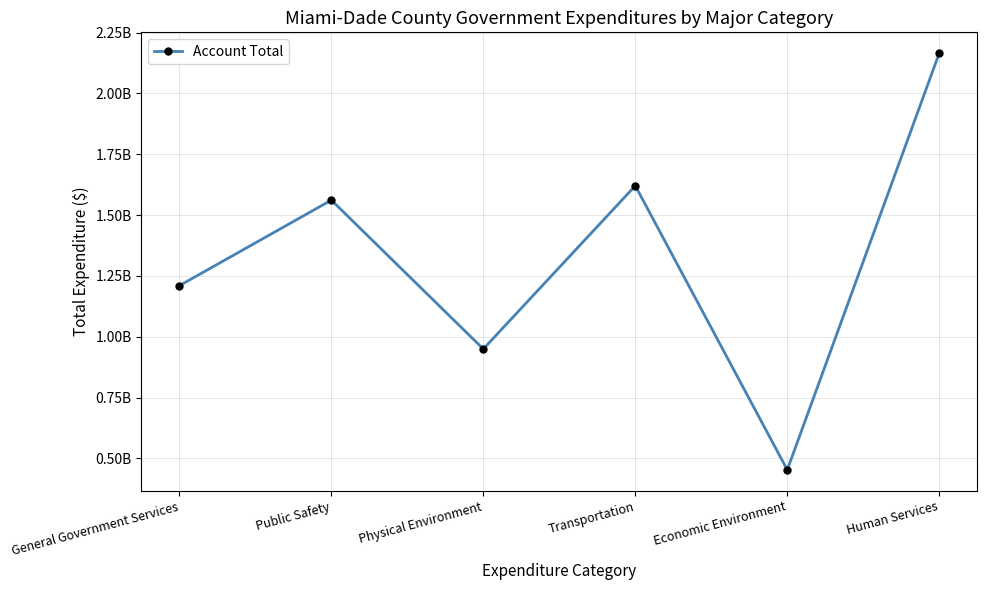

List the labels in order of value, smallest first.

Economic Environment, Physical Environment, General Government Services, Public Safety, Transportation, Human Services